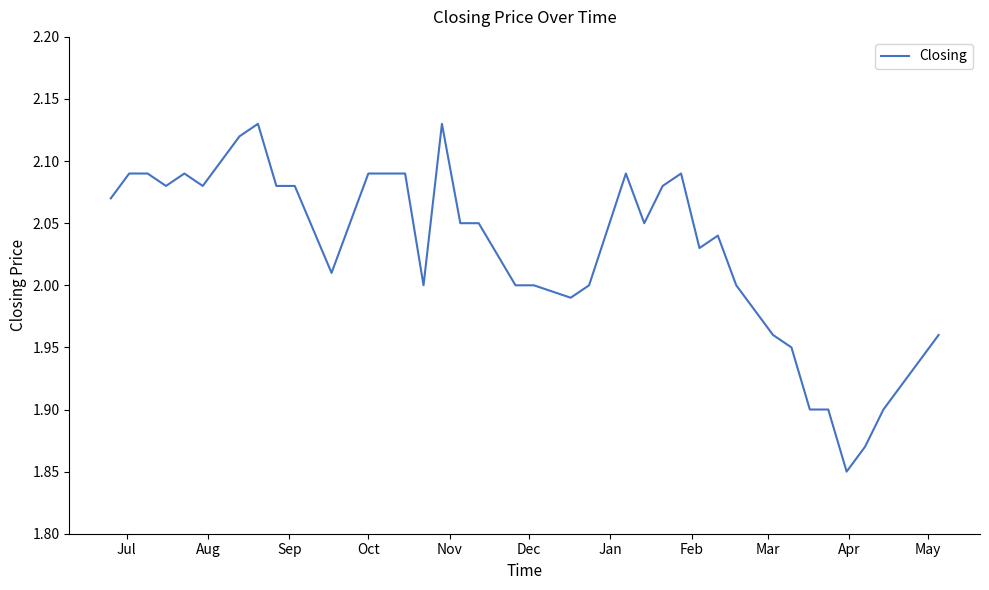

What is the difference between the maximum and minimum values?

0.3